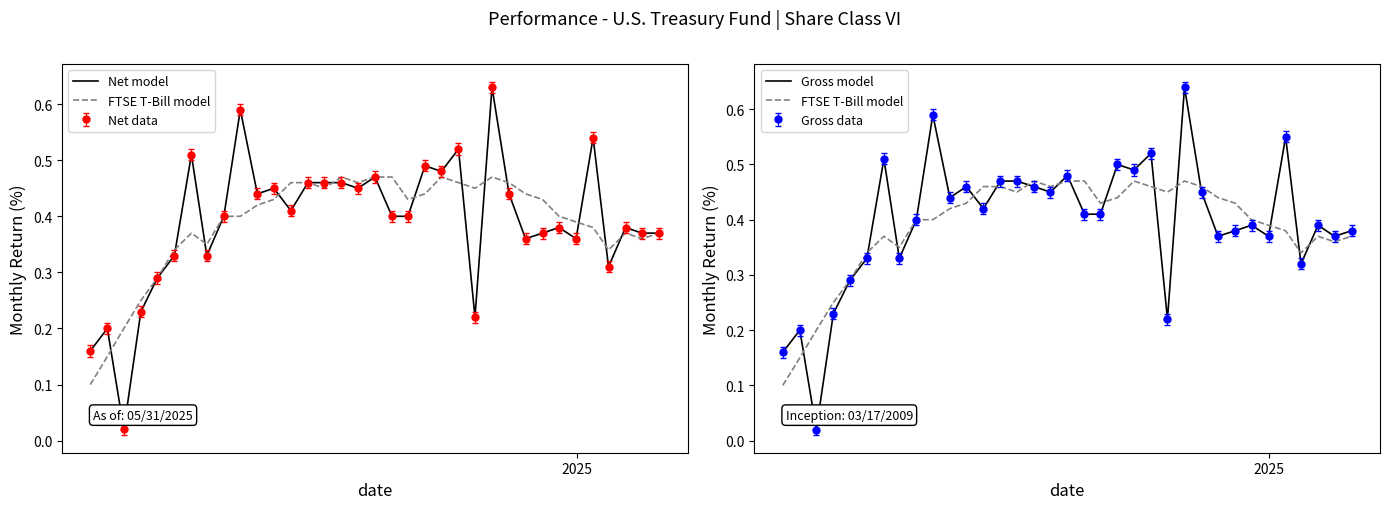

In Gross model, how many points are lower than both neighbors (excluding endpoints)?

11